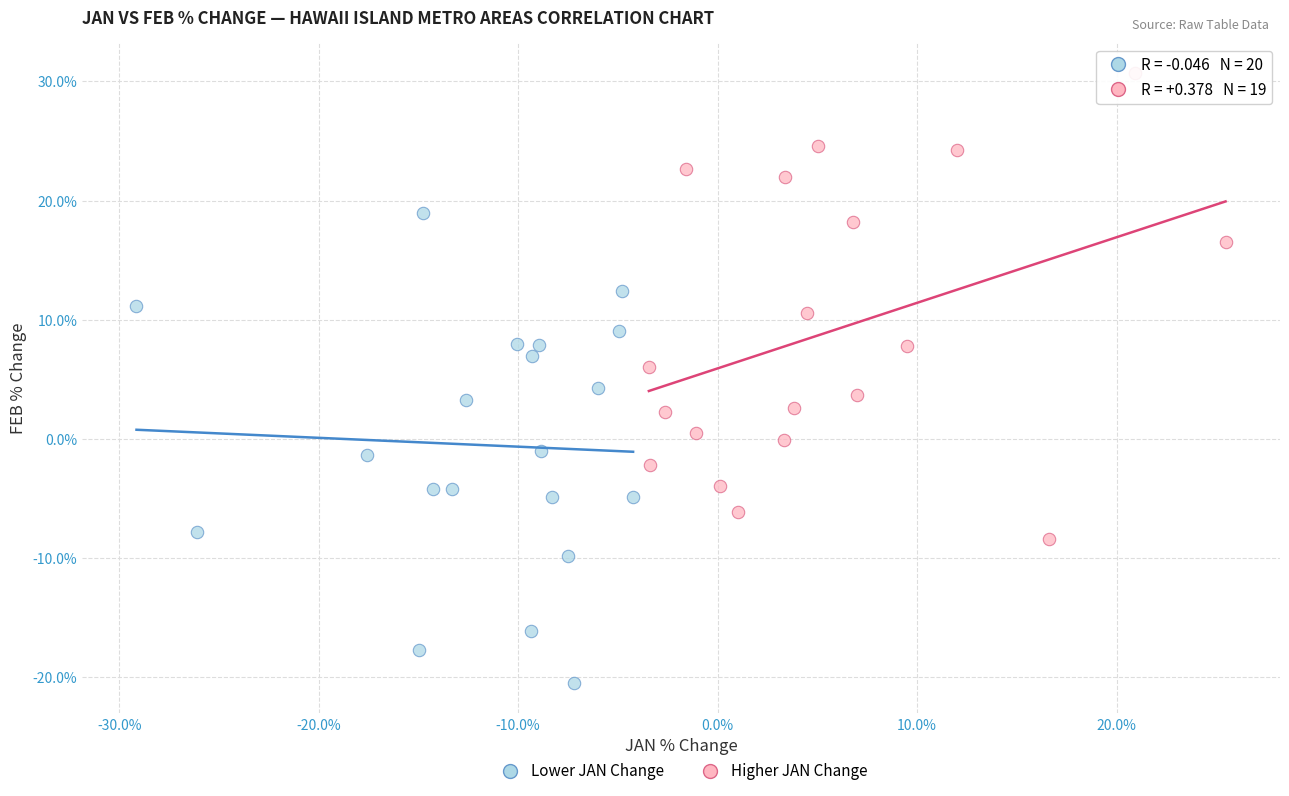

Which series contains the lowest Y value?

Lower JAN Change